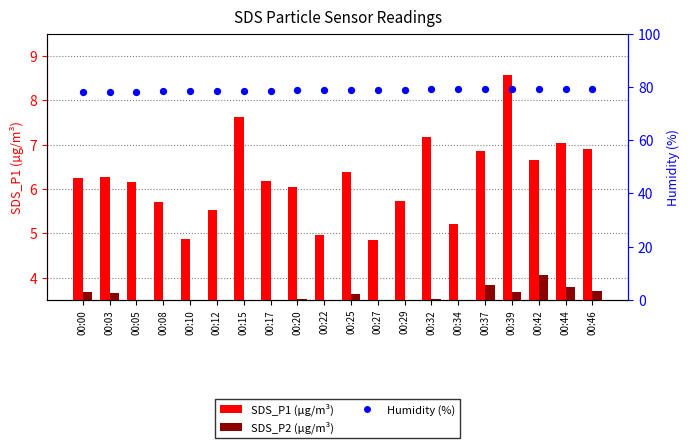

Which series has the largest total across all categories?

Humidity (%)